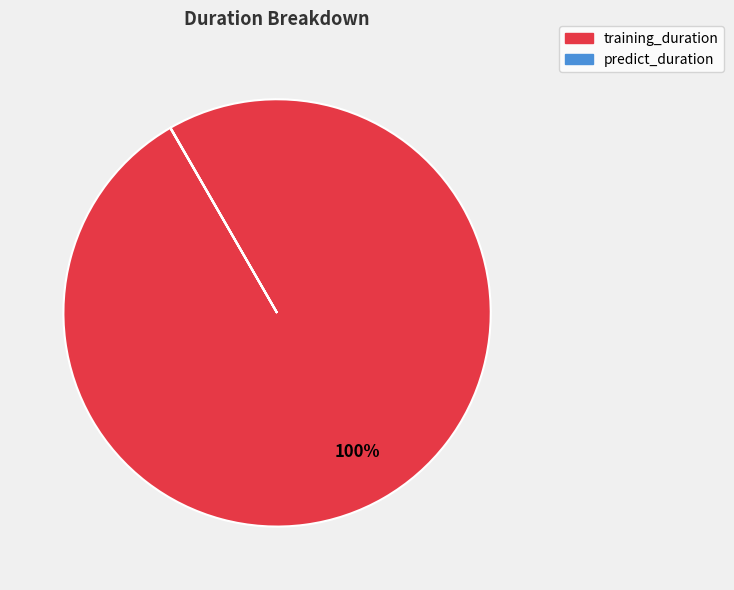

What is the largest slice in the pie chart?

training_duration